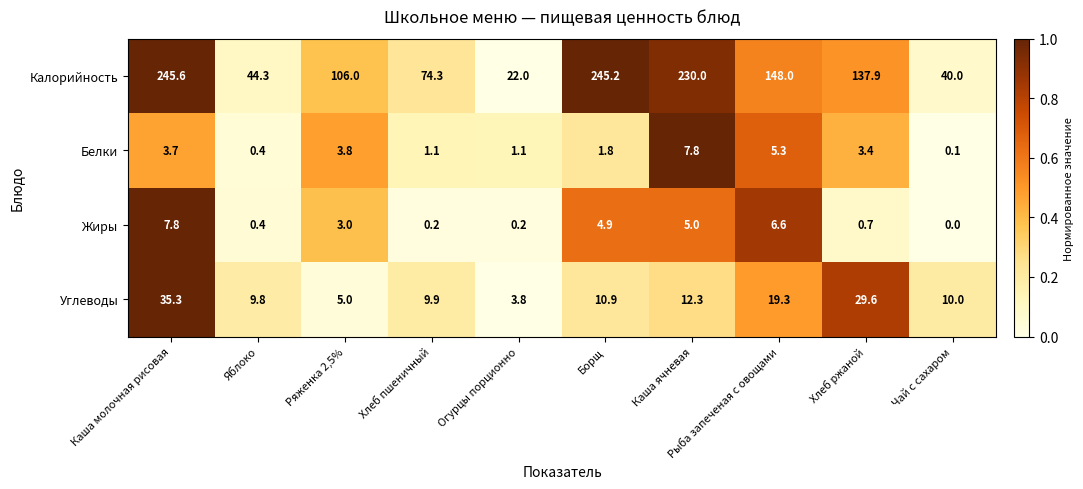

Read the Жиры value at Ряженка 2,5%.

3.0